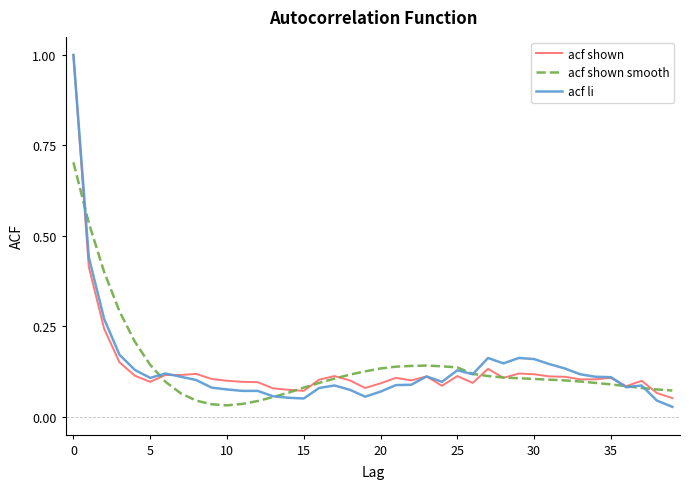

Which series has the largest range (max minus min)?

acf li